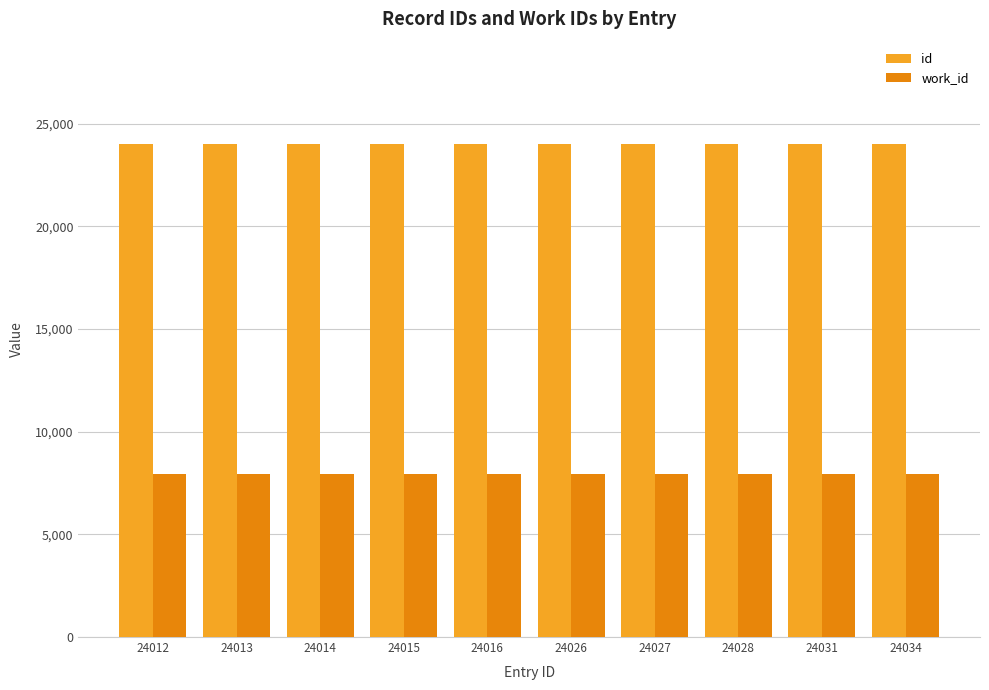

The work_id series shows 7934 at 24034. True or false?

True